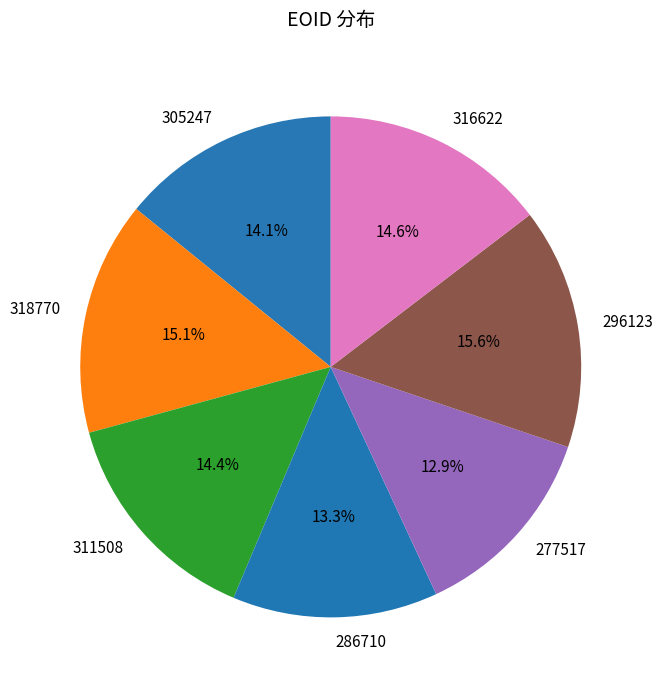

What is the ratio of the value at 286710 to the value at 277517?

1.0